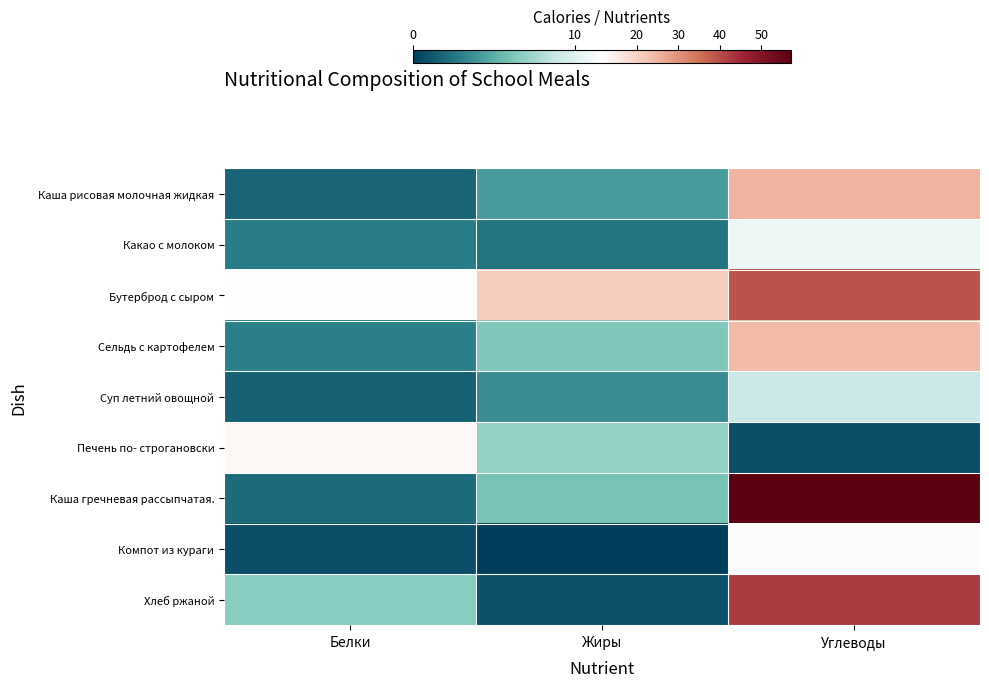

List the series in order of their peak value, highest first.

Каша гречневая рассыпчатая., Хлеб ржаной, Бутерброд с сыром, Каша рисовая молочная жидкая, Сельдь с картофелем, Печень по- строгановски, Компот из кураги, Какао с молоком, Суп летний овощной